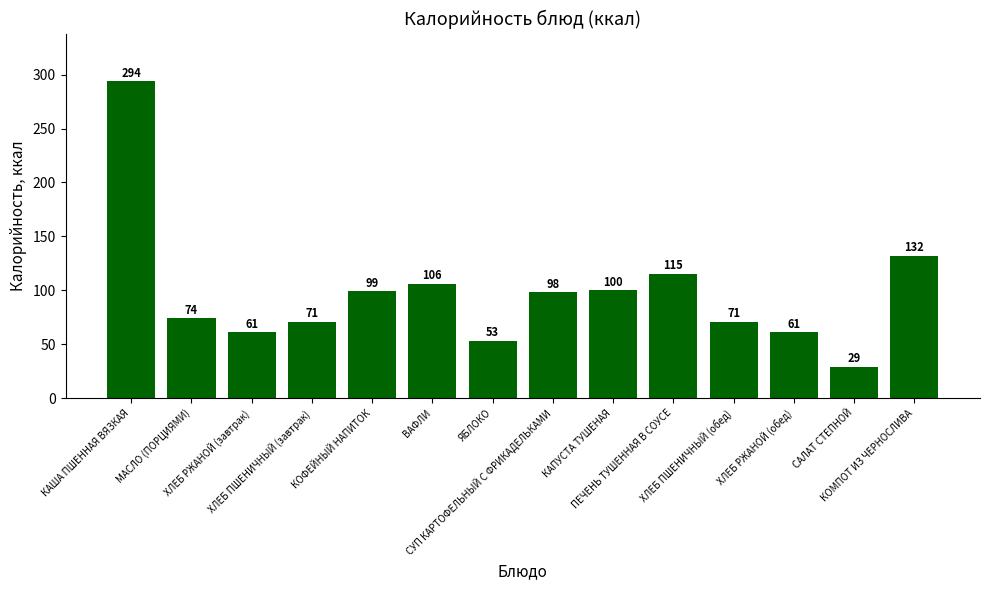

What is the difference between the maximum and minimum values?

265